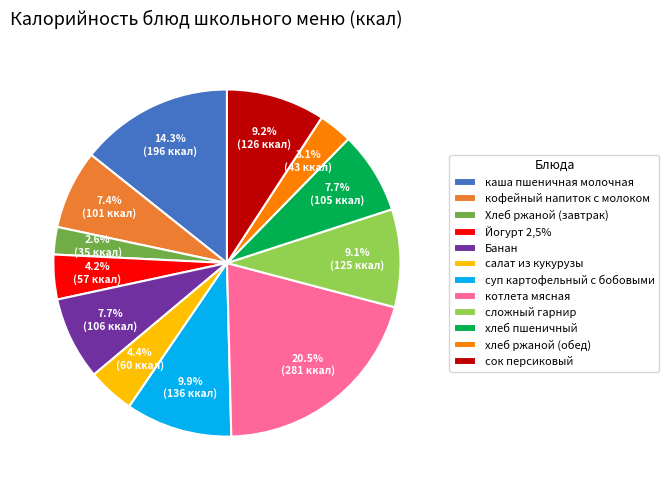

Does хлеб ржаной (обед) account for over 50% of the chart?

No